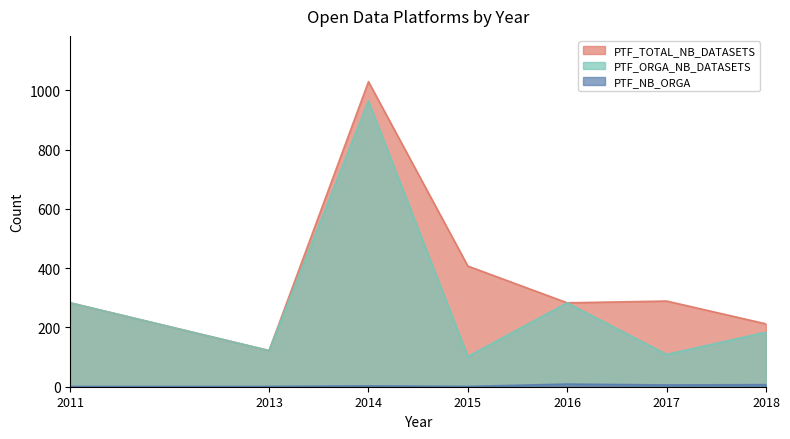

What is the value of the PTF_ORGA_NB_DATASETS point at the 3rd from the left?

964